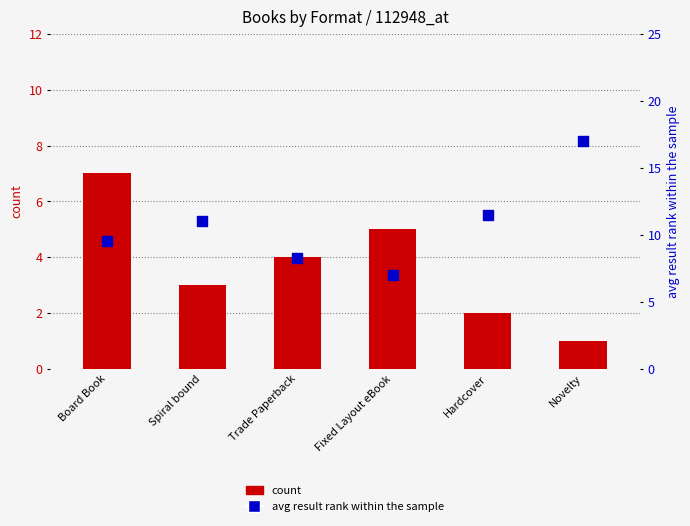

Which series reaches the minimum Y coordinate?

count